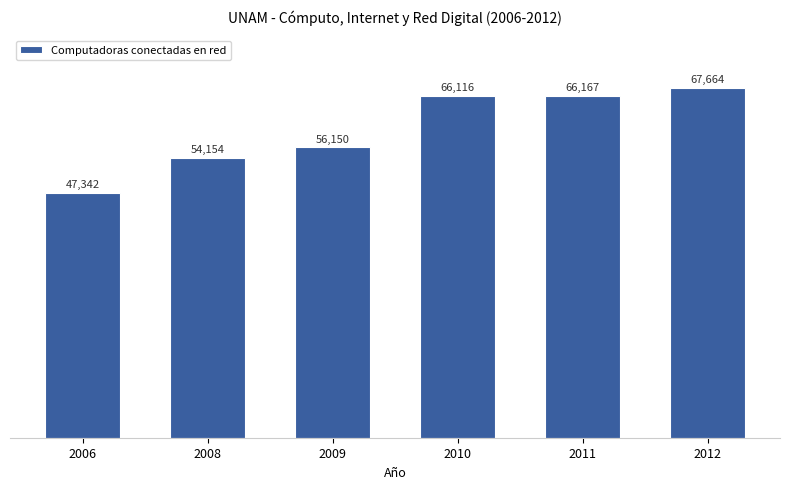

Approximately how many times larger is the value at 2010 compared to 2006?

1.4